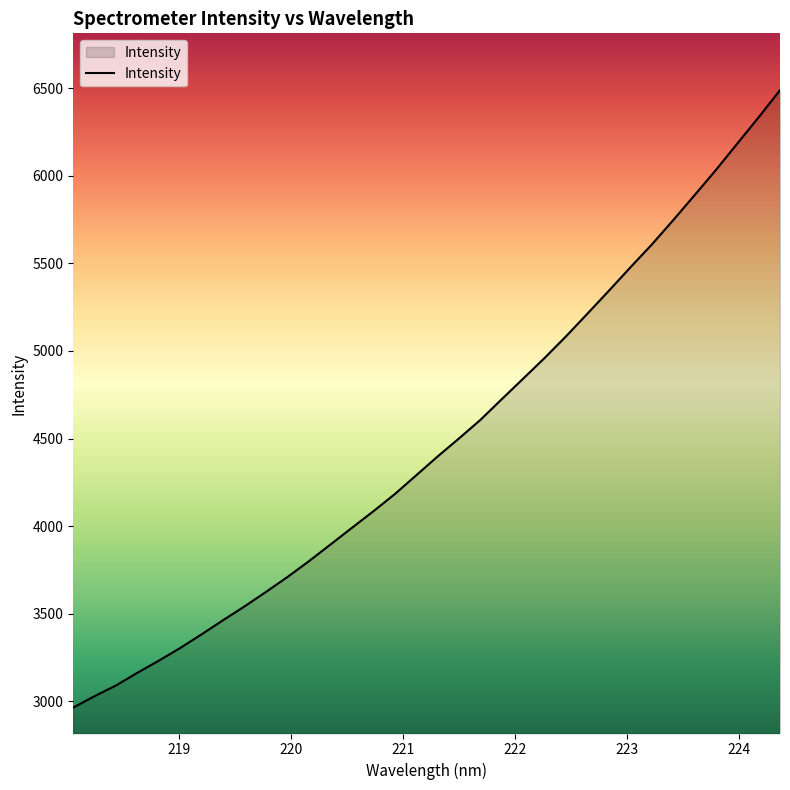

What is the maximum value shown in the chart?

6488.9